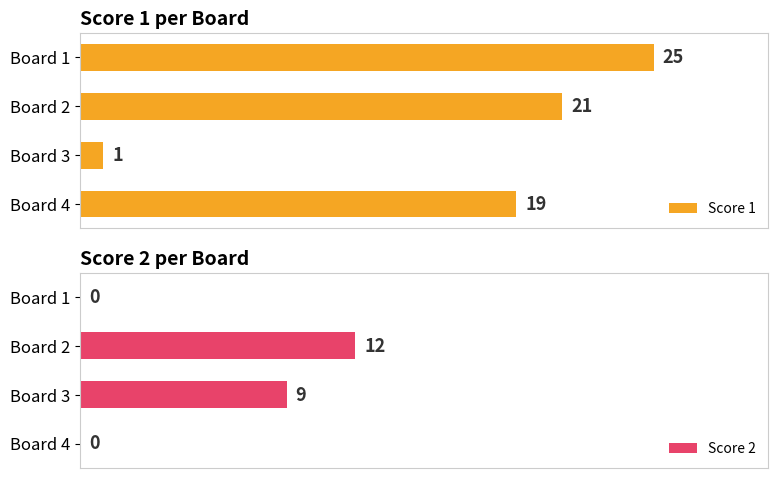

Are the bars grouped side by side (vs. stacked)?

Yes